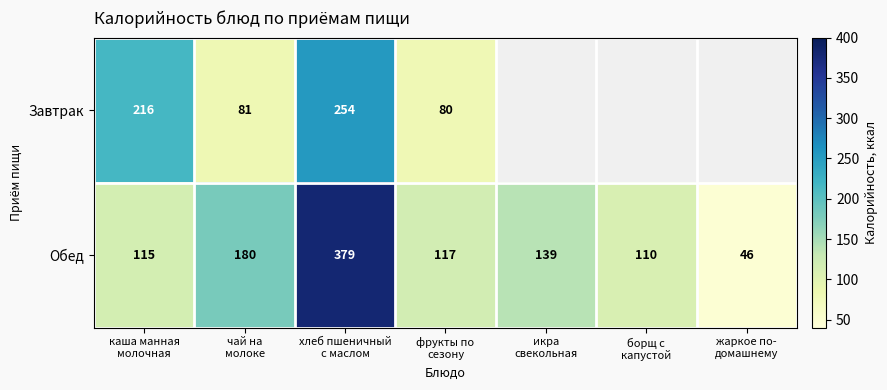

At which category is the sum across all series the highest?

хлеб пшеничный
с маслом